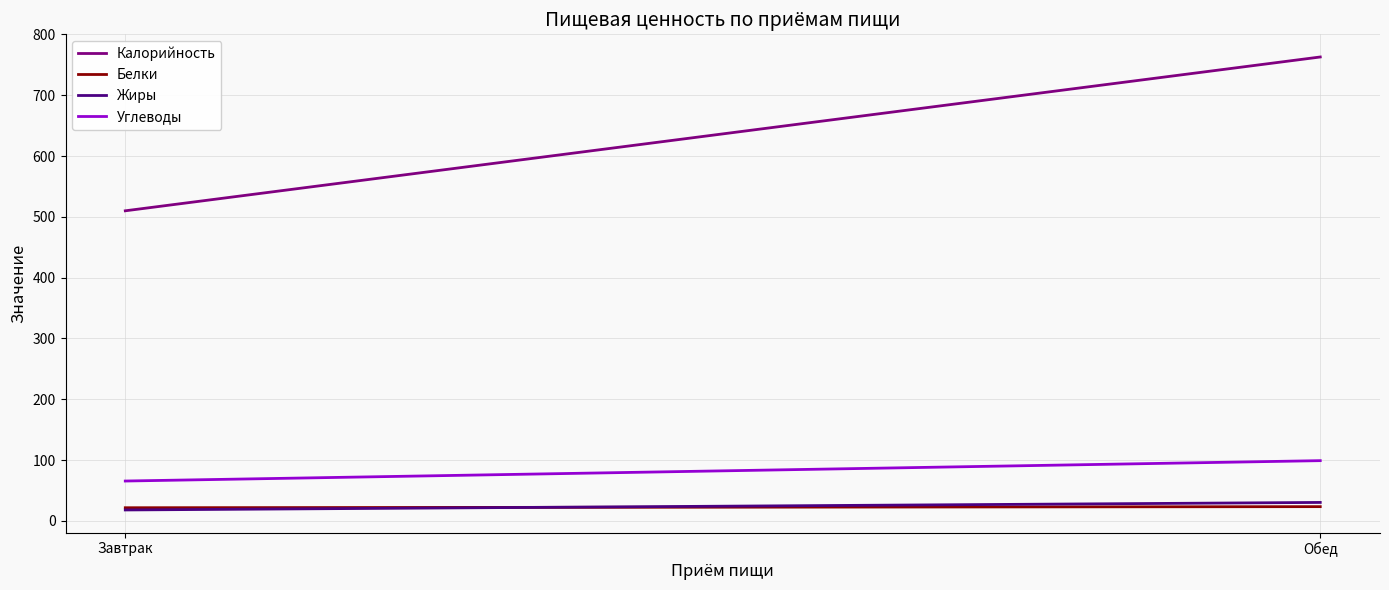

What are all the series names shown in the legend?

Калорийность, Белки, Жиры, Углеводы